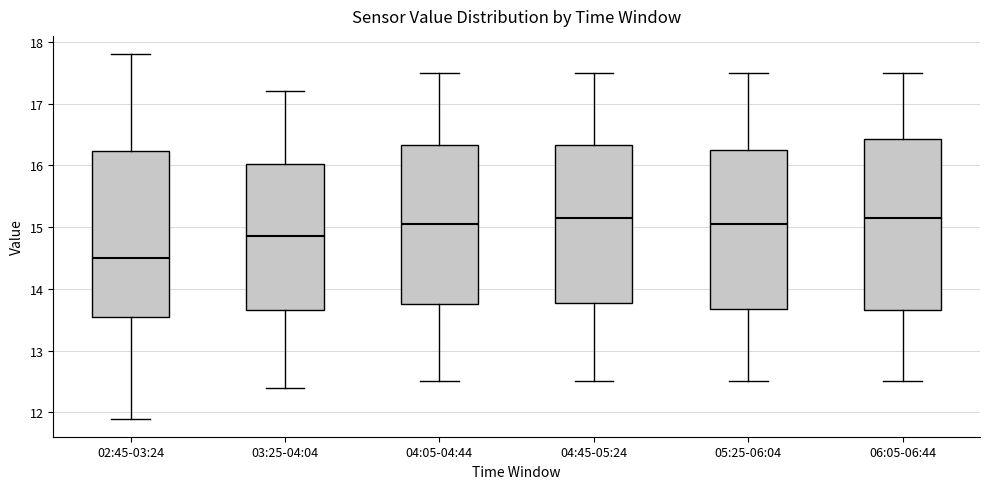

Reading left to right, read every box against the y-axis: the position of its median line, the range the box covers, and the ends of its whiskers. The values are not printed on the chart, so give them approximately, as read against the axis.

02:45-03:24: median 14.5, box 13.6 to 16.2, whiskers 11.9 to 17.8
03:25-04:04: median 14.9, box 13.7 to 16.0, whiskers 12.4 to 17.2
04:05-04:44: median 15.1, box 13.8 to 16.3, whiskers 12.5 to 17.5
04:45-05:24: median 15.2, box 13.8 to 16.3, whiskers 12.5 to 17.5
05:25-06:04: median 15.1, box 13.7 to 16.3, whiskers 12.5 to 17.5
06:05-06:44: median 15.2, box 13.7 to 16.4, whiskers 12.5 to 17.5